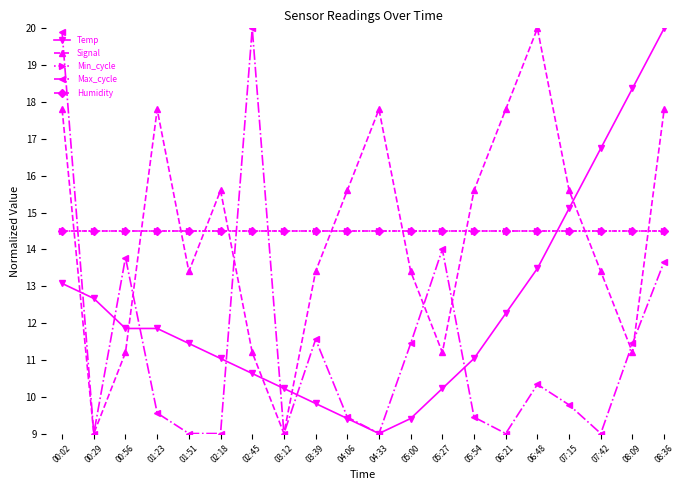

Does the chart have visible grid lines?

No